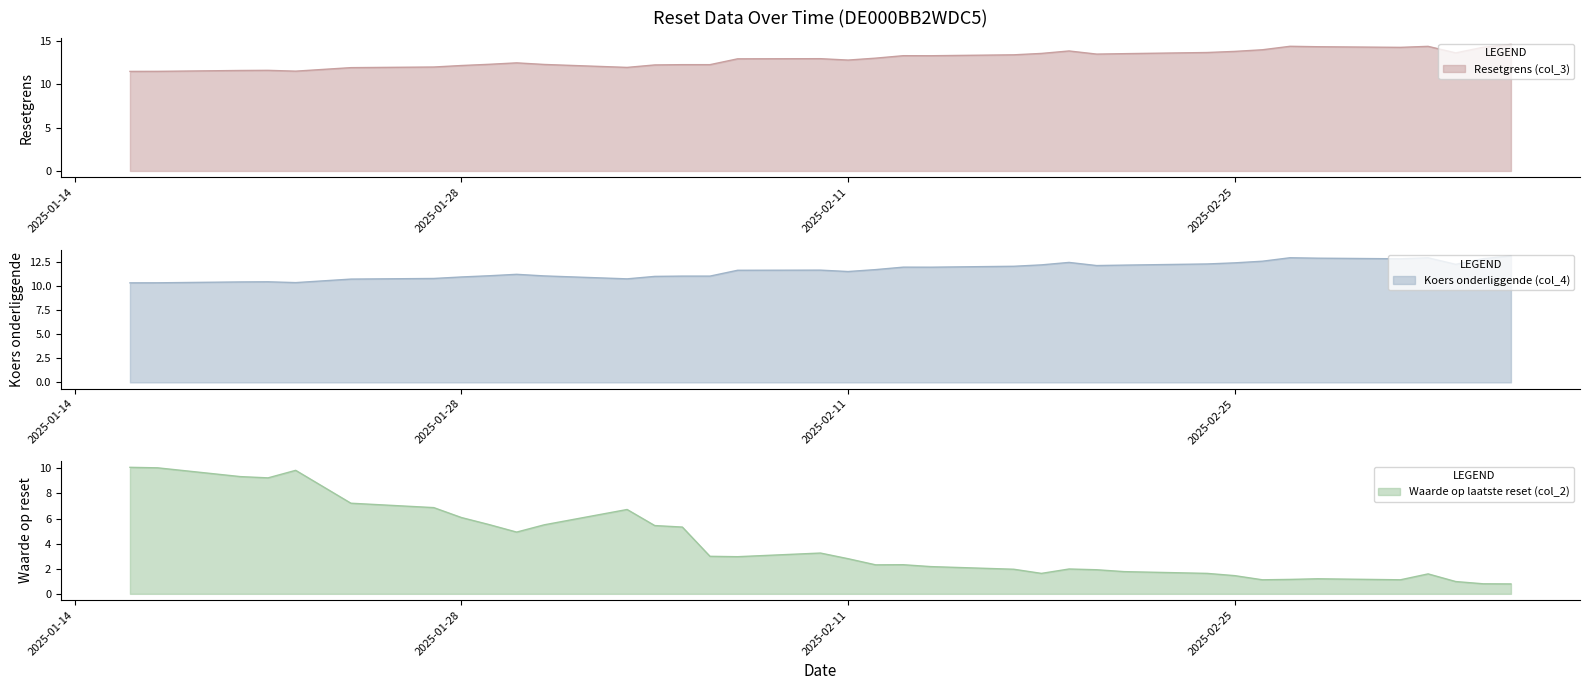

Where is the first local maximum for Waarde op laatste reset (col_2)?

2025-01-22